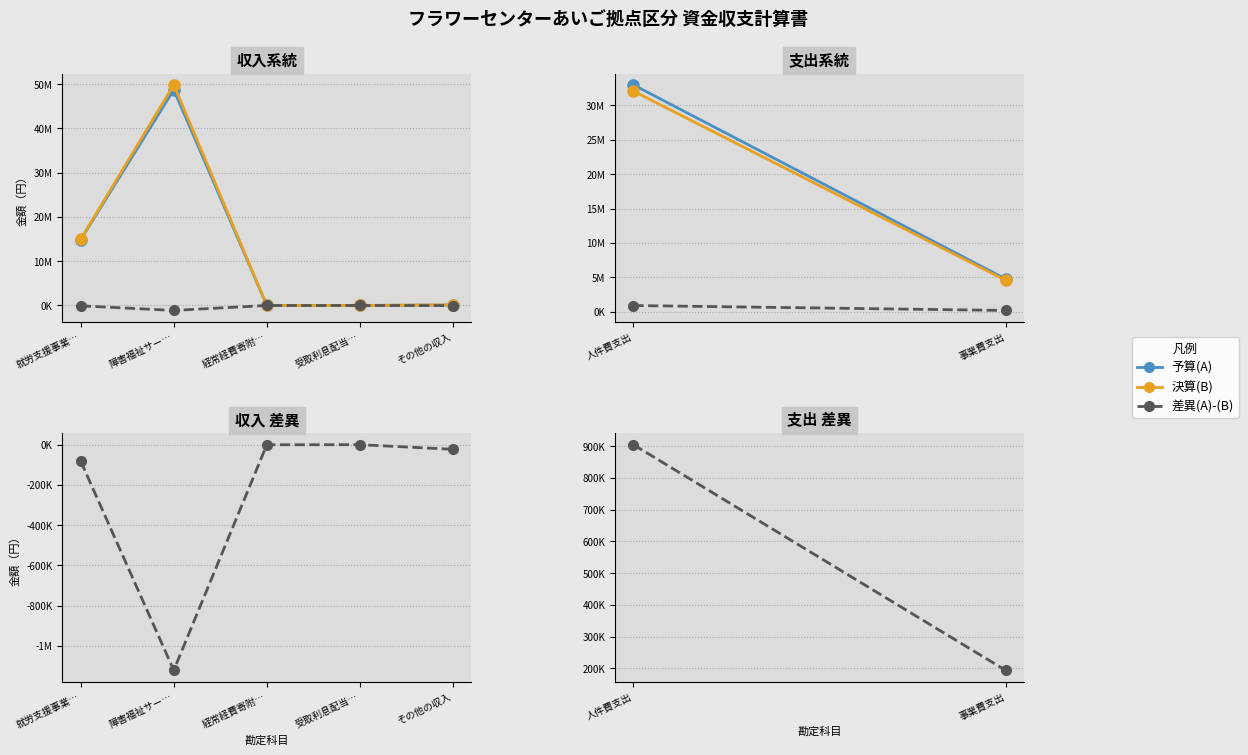

Does the chart have visible grid lines?

Yes